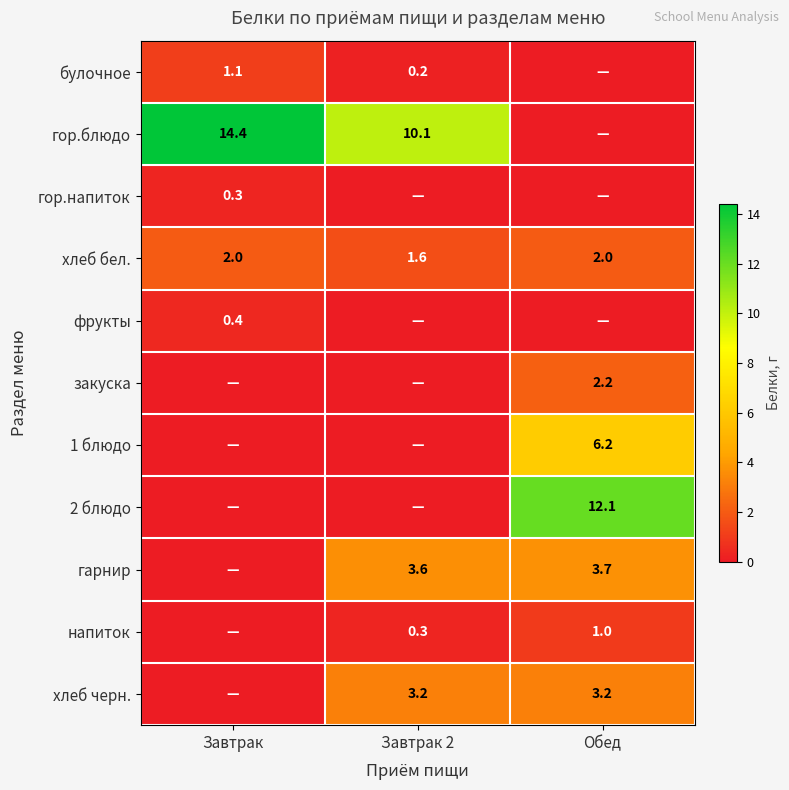

Where is хлеб бел. nearest to the value 1?

Завтрак 2